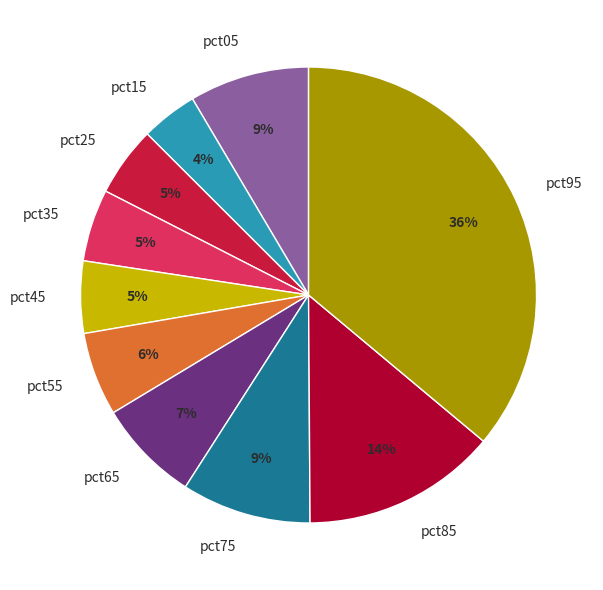

Does any single category account for the majority?

No